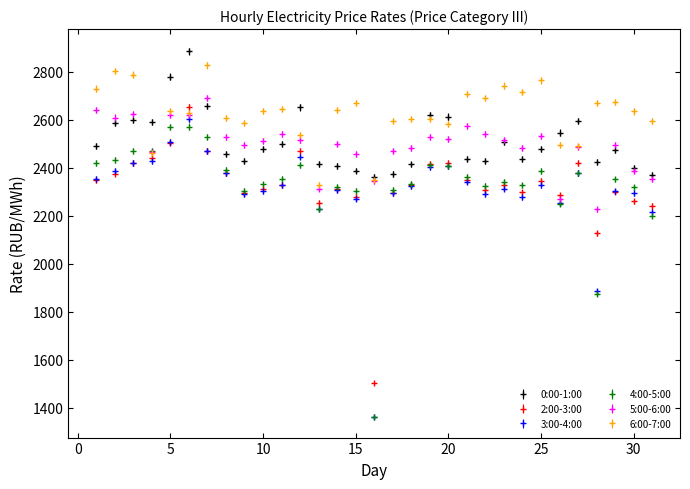

Which series has the largest total across all categories?

6:00-7:00